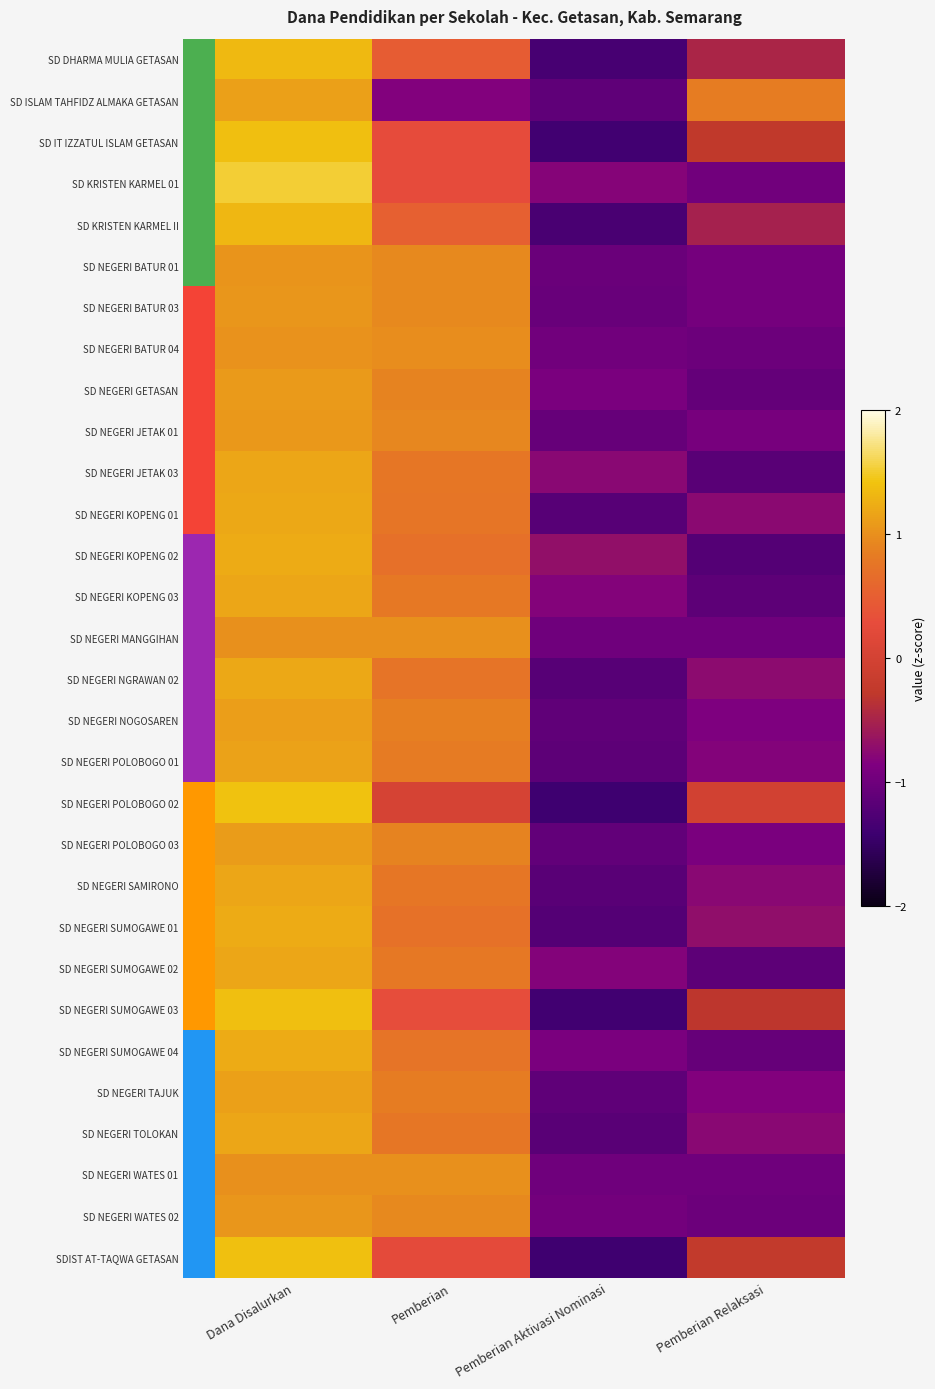

Which category has the highest value in the SD NEGERI SUMOGAWE 02 series?

Dana Disalurkan